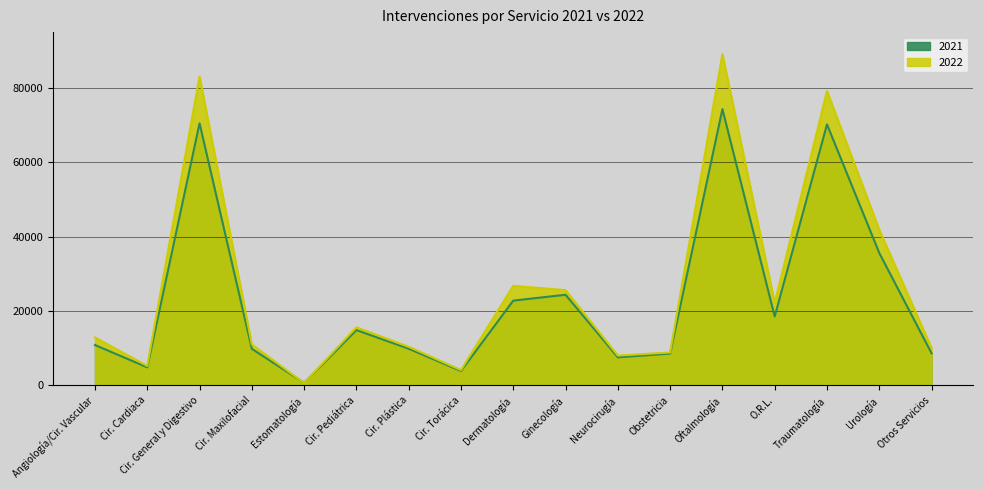

Rank the series by their average value, from highest to lowest.

2022, 2021